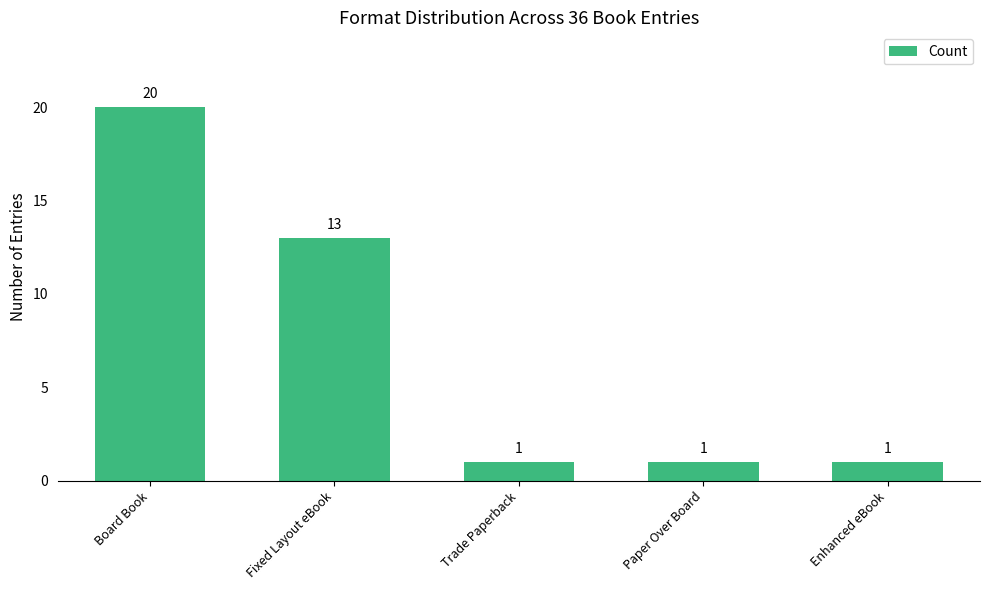

Are the bars grouped side by side (vs. stacked)?

No